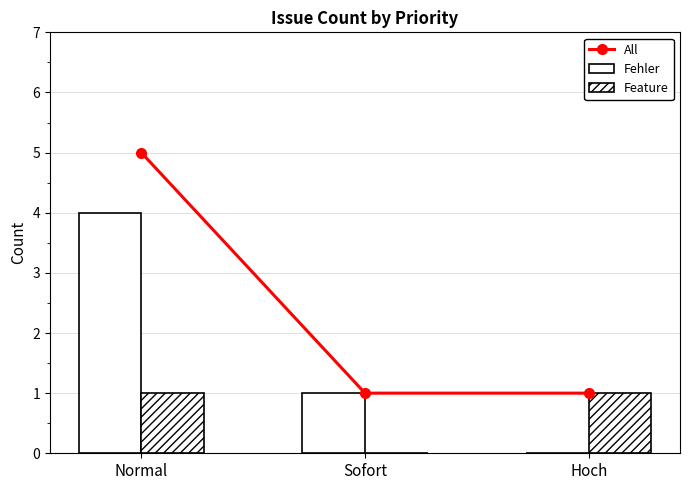

What value does the Feature series have at Hoch?

1